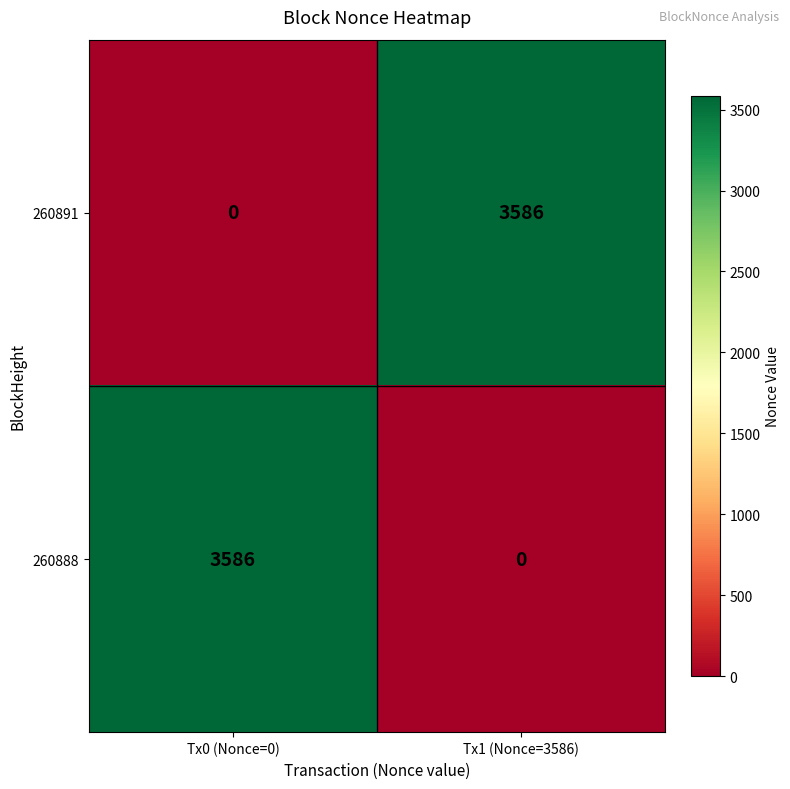

How many categories are shown in the chart?

2